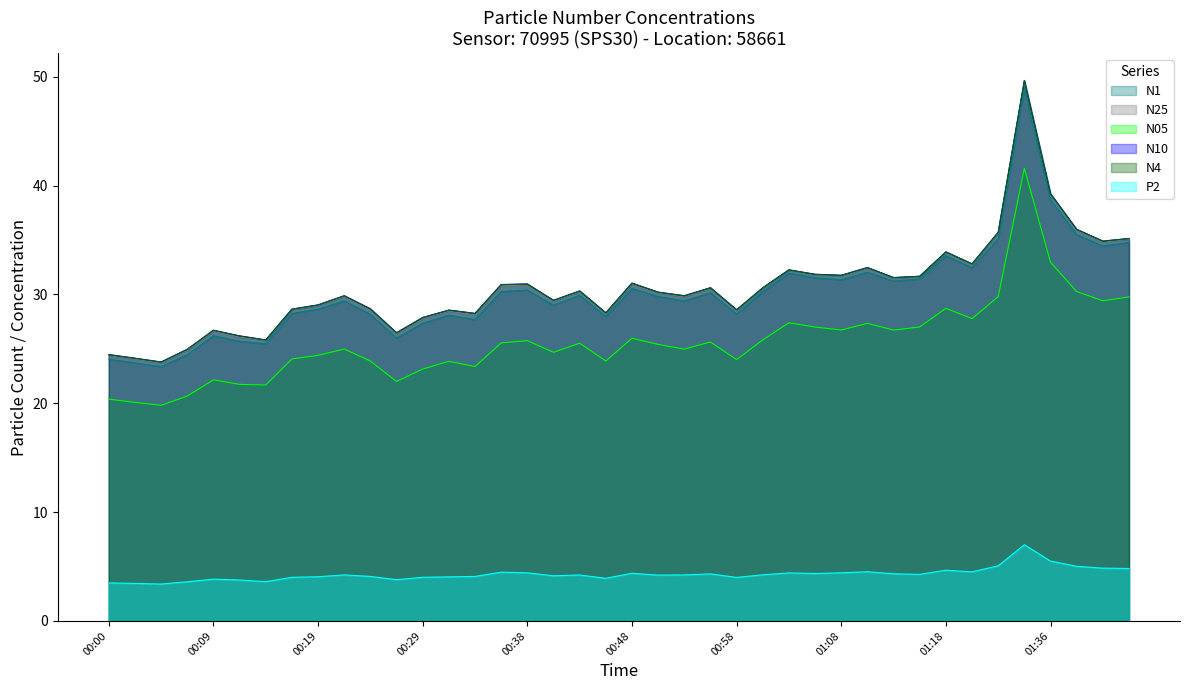

What is the value of the P2 point at the 34th from the left?

4.5